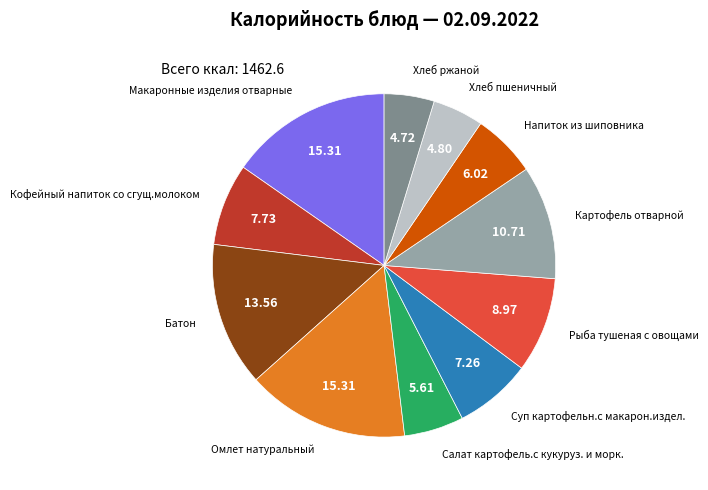

How many segments does this pie chart have?

11